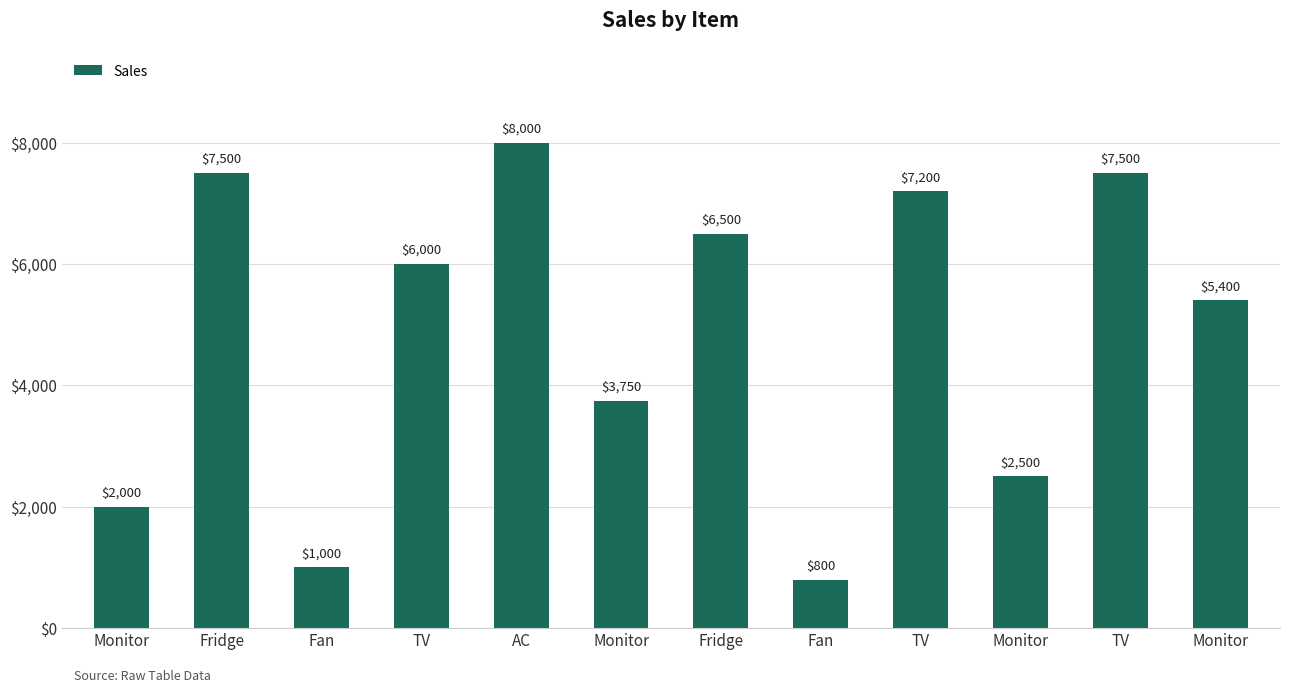

Count the number of data series in this chart.

1